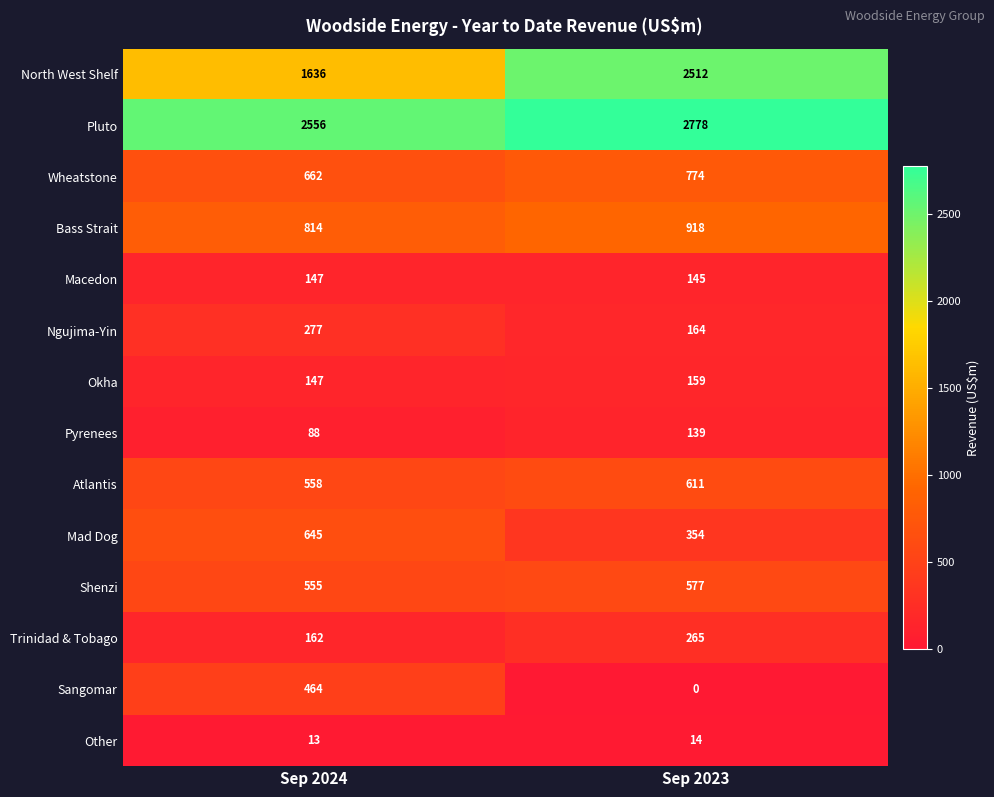

The value of Shenzi at Sep 2024 is 260. True or false?

False